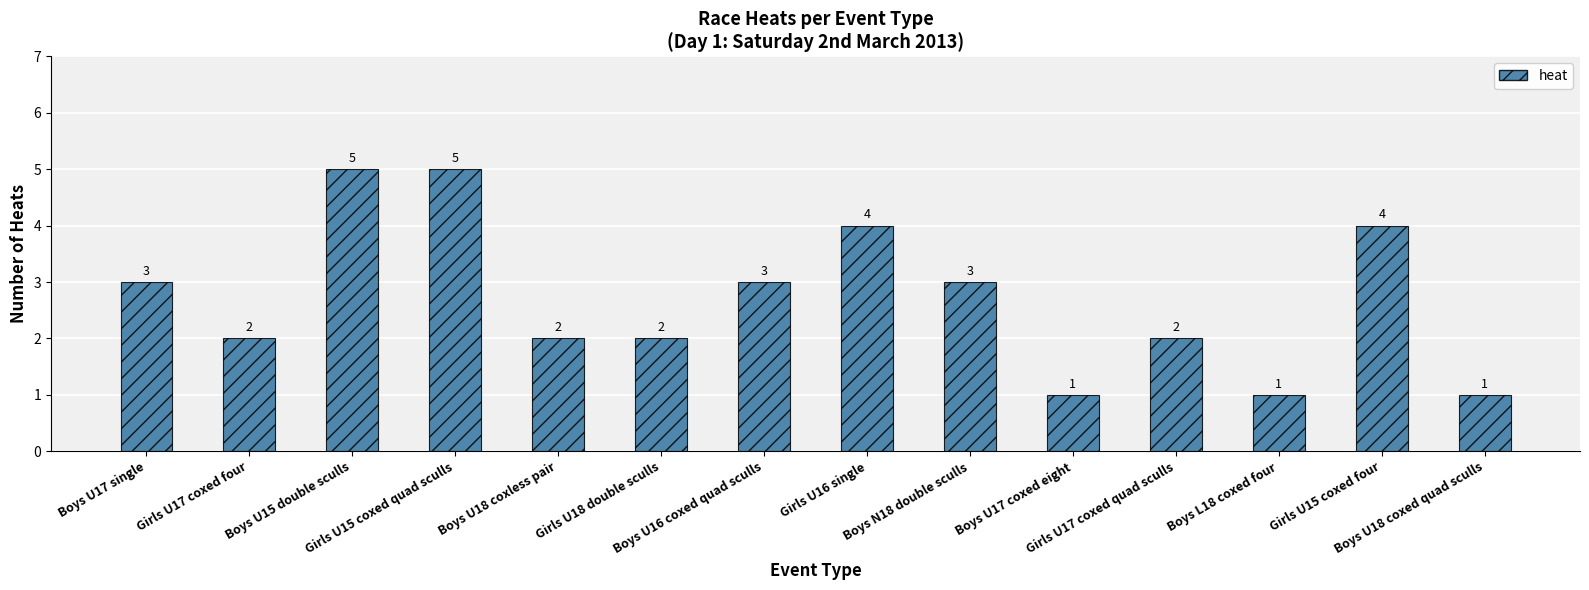

What is the approximate value at Boys U17 coxed eight?

1